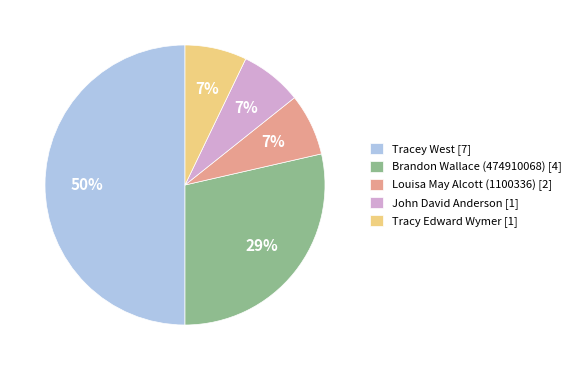

The John David Anderson [1] slice represents 7% of the pie. True or false?

True